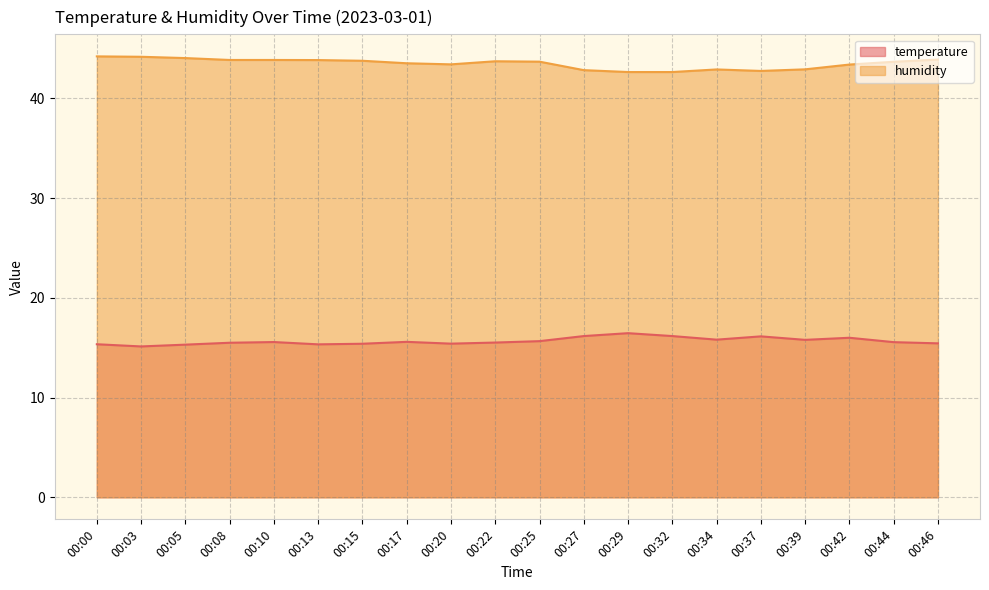

What is the average value of the humidity series?

43.5